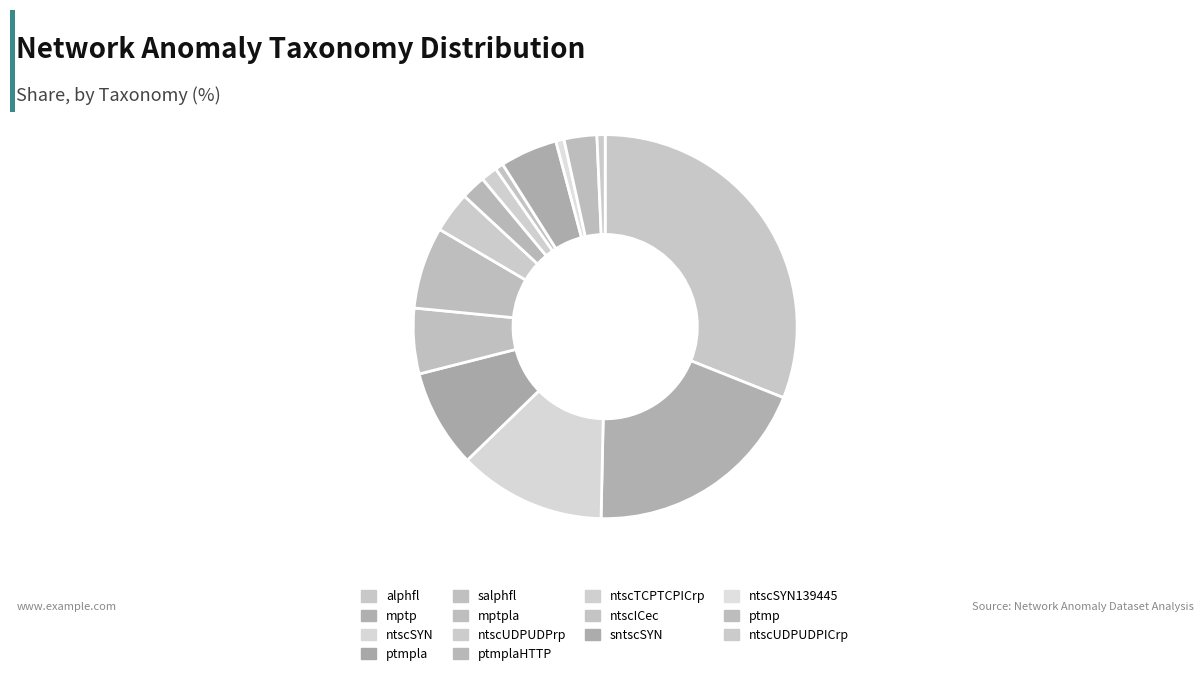

Which slice is the smallest?

ntscICec